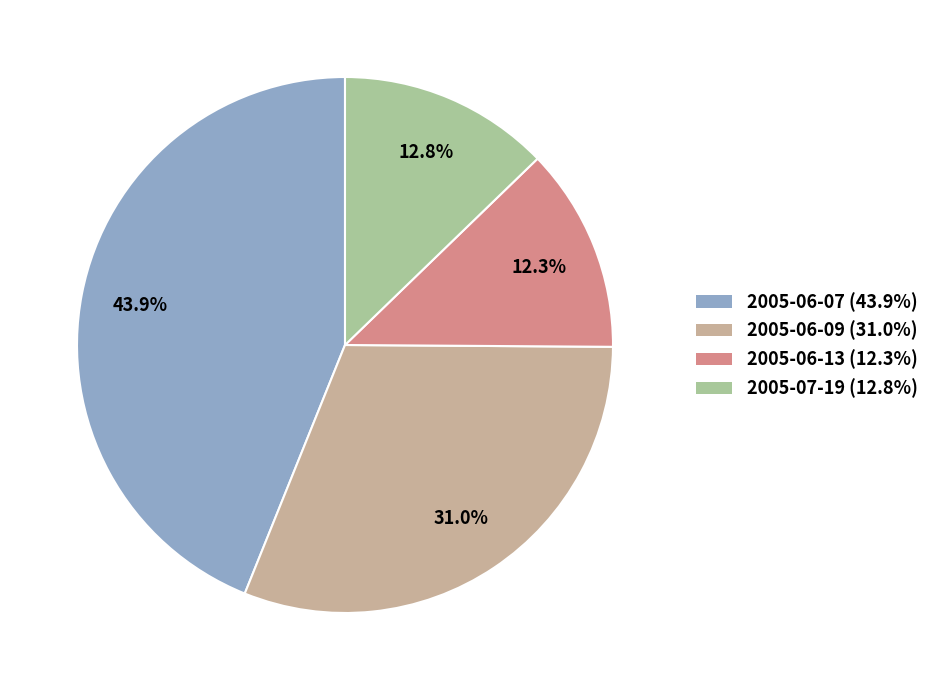

To the nearest percent, what is the difference between the largest and smallest slice percentages?

32%